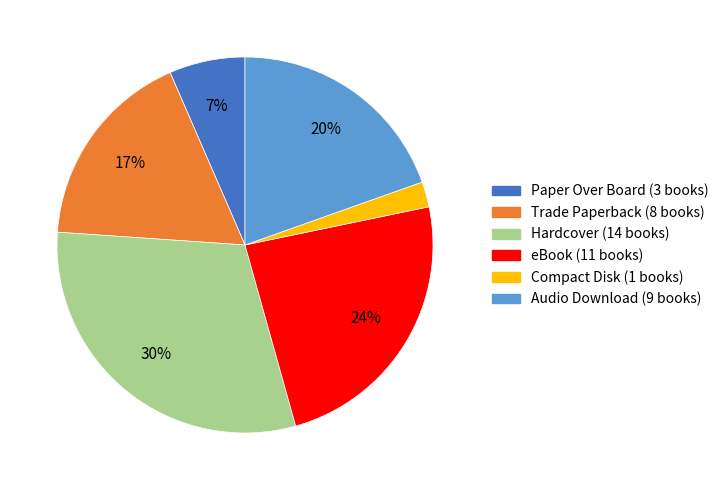

Is there a majority slice in this chart?

No